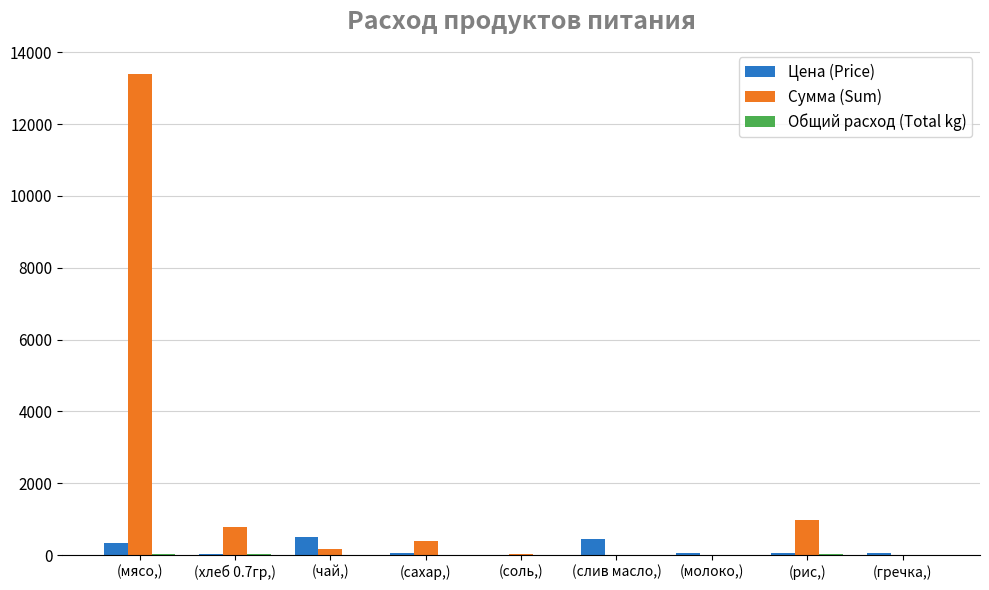

Which series has the largest total across all categories?

Сумма (Sum)